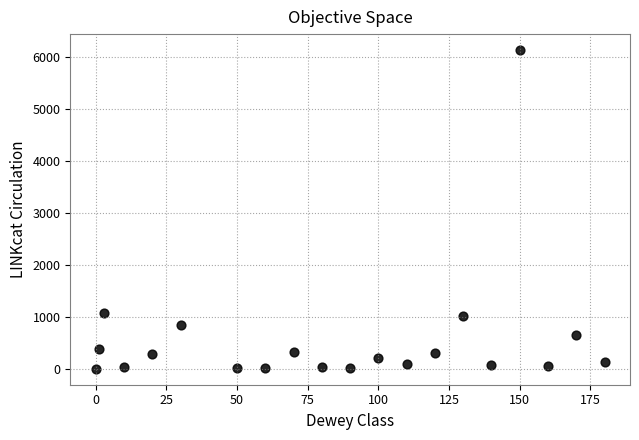

What is the range of X values (max minus min)?

180